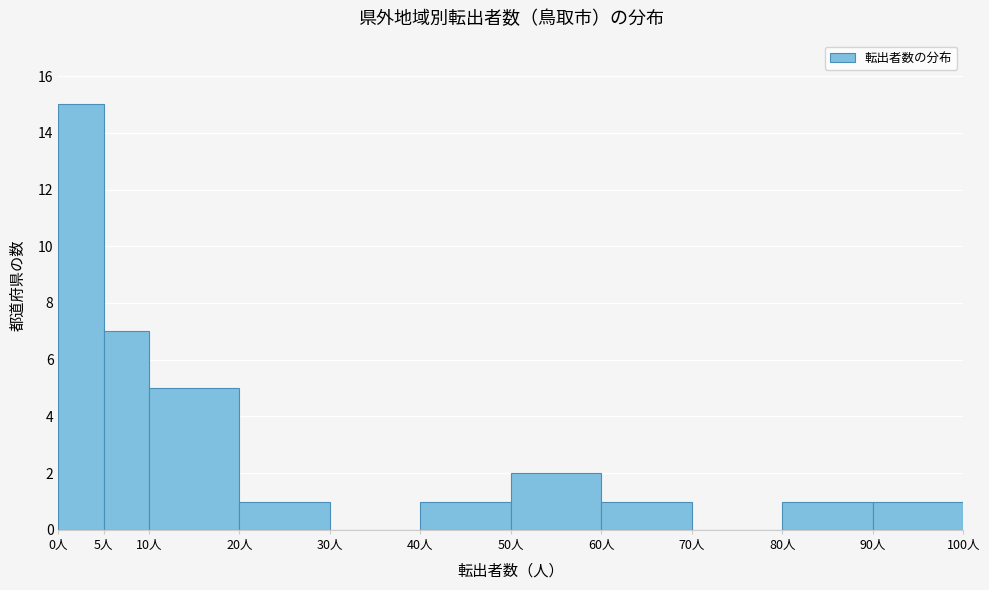

How tall is the bar that spans 50 to 60 on the x-axis? The values are not printed on the chart, so give them approximately, as read against the axis.

2